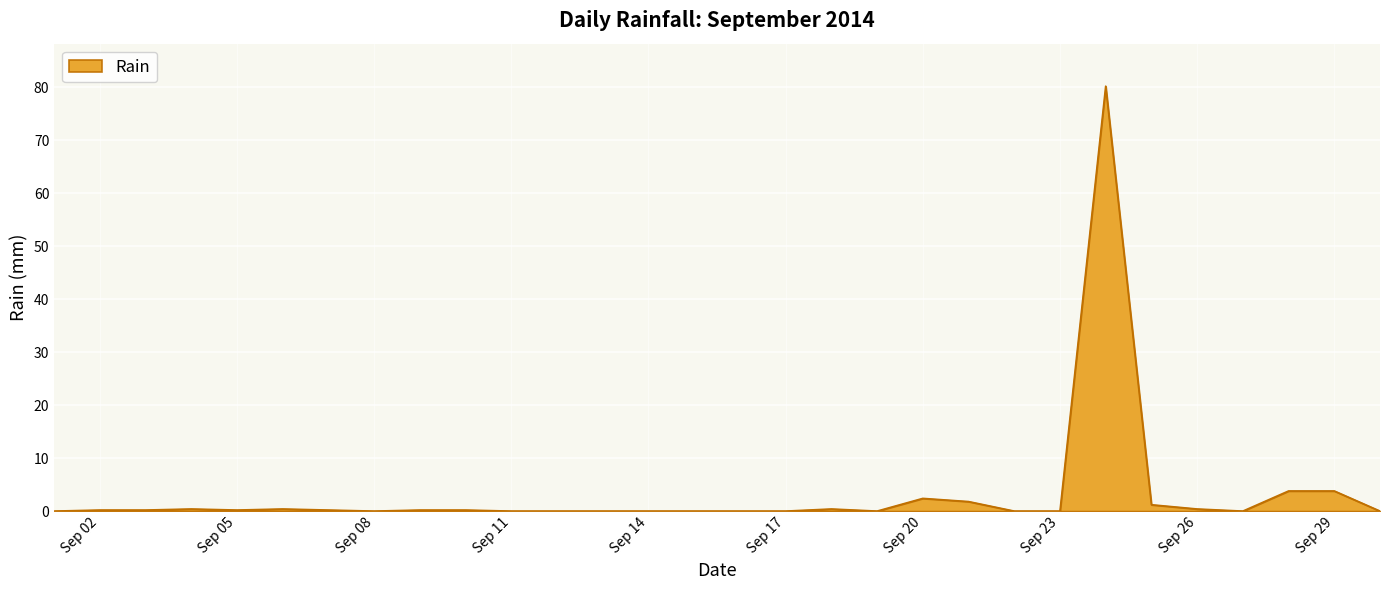

What is the difference between the maximum and minimum values?

80.2